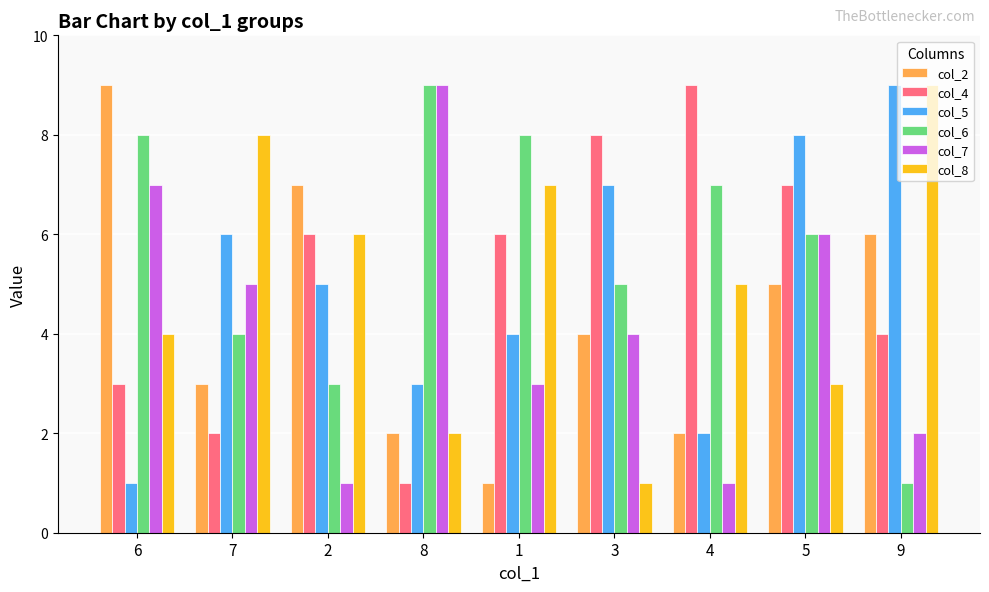

The col_6 series shows 9 at 8. True or false?

True